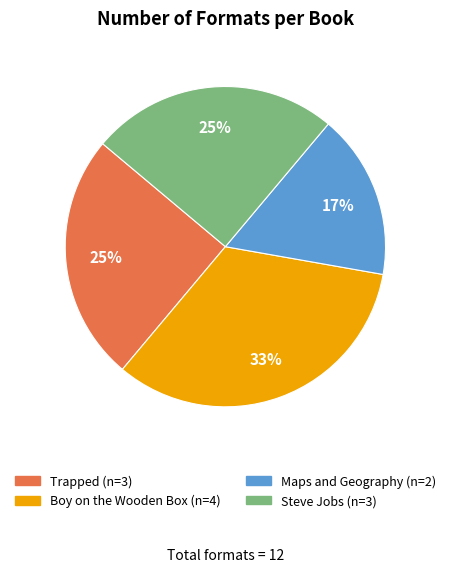

Which has a higher value, Steve Jobs or Boy on the Wooden Box?

Boy on the Wooden Box